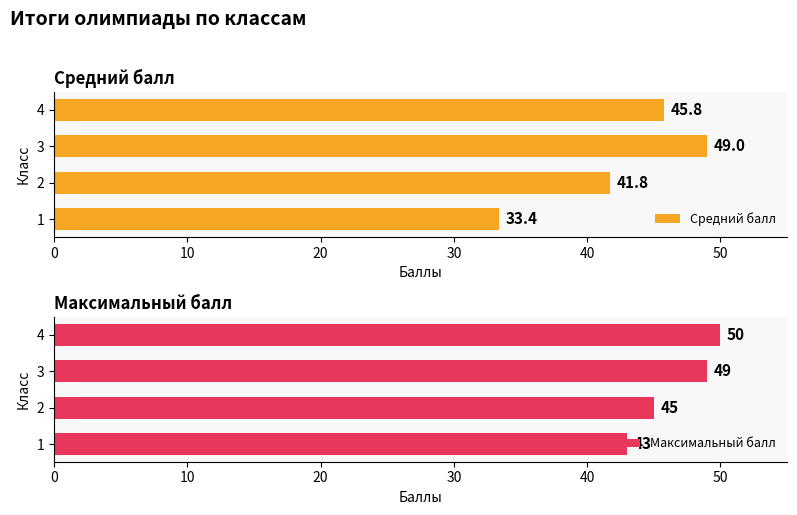

How many data points in Максимальный балл are less than 49?

2